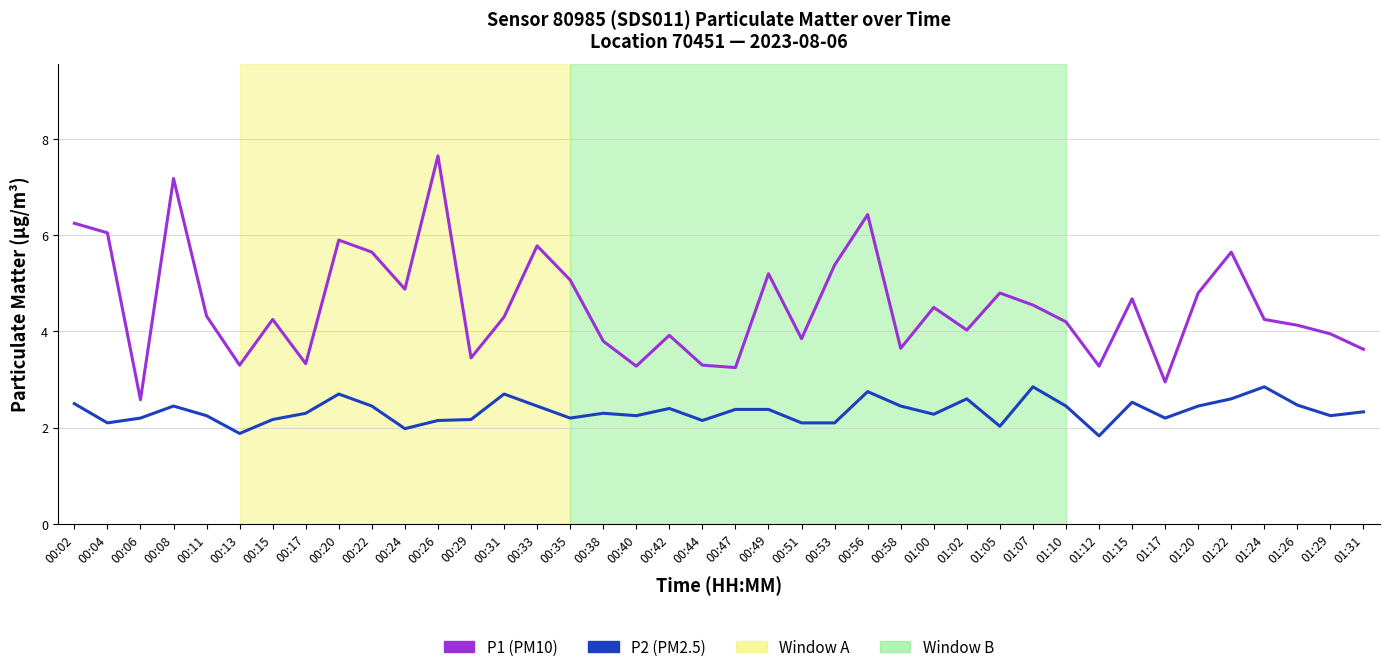

Which series has the largest total across all categories?

P1 (PM10)